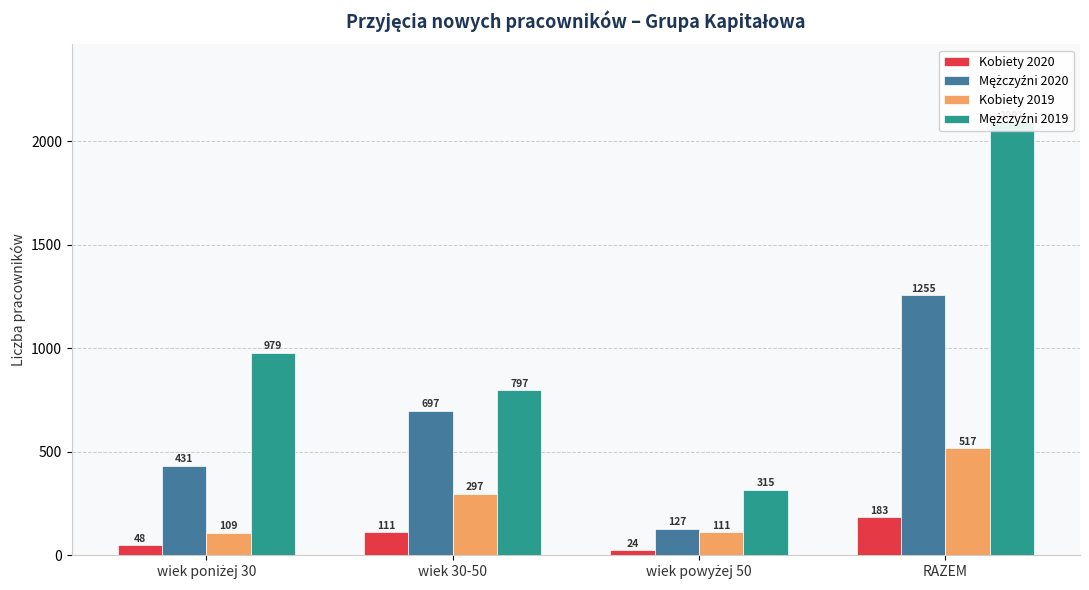

What is the label of the 2nd bar from the right?

wiek powyżej 50